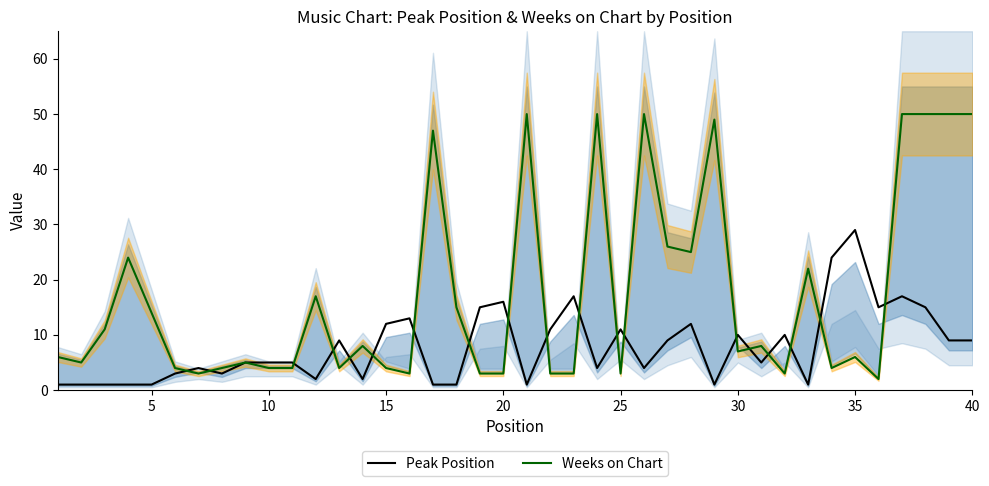

The value of Peak Position at 40 is 9. True or false?

True